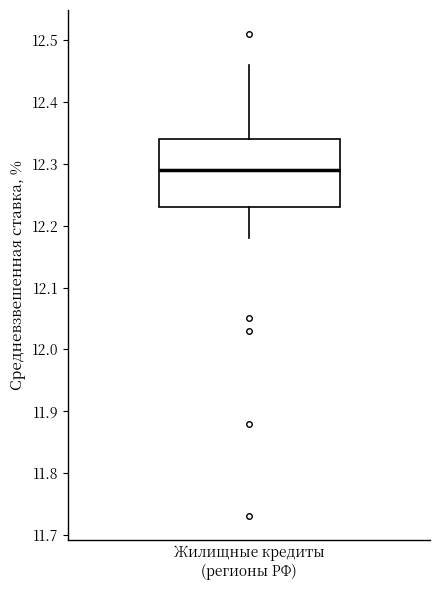

Where is the lower edge of the box for Жилищные кредиты (регионы РФ) on the y-axis? The values are not printed on the chart, so give them approximately, as read against the axis.

12.23